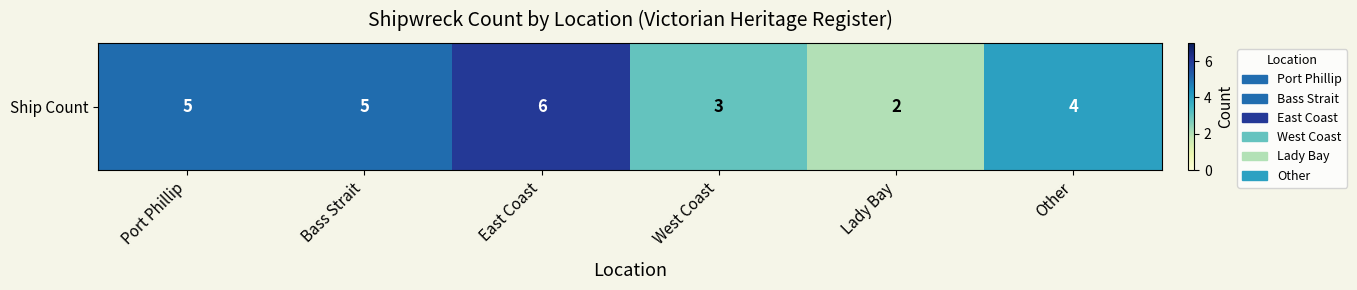

What is the ratio of the value at Other to the value at East Coast?

0.7